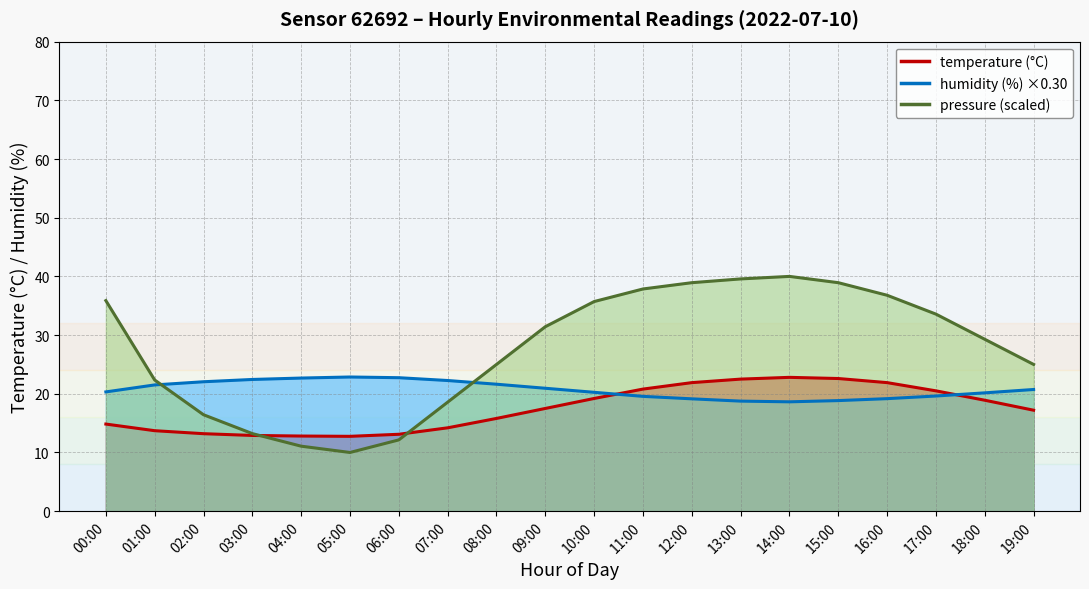

Rank the series by their average value, from lowest to highest.

temperature, humidity, pressure_norm